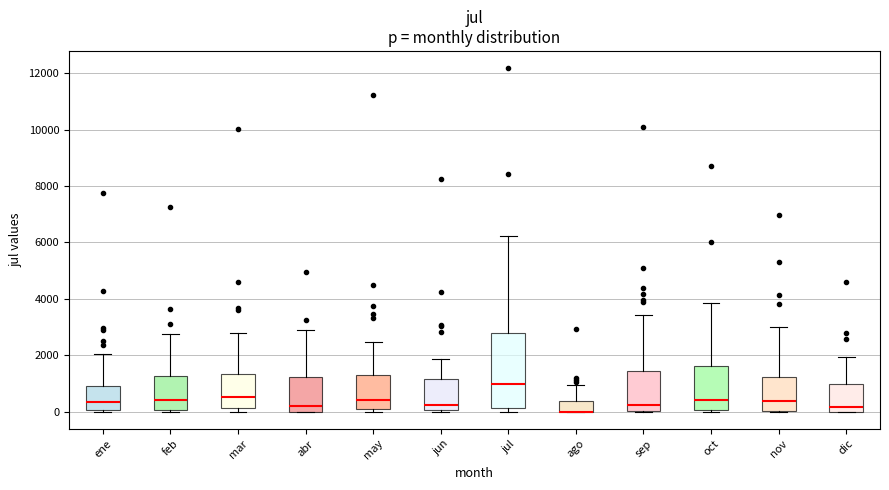

Reading left to right, transcribe this box plot: for each box, give where its median line is, the range the box spans, and where its two whiskers end, as read against the y-axis. The values are not printed on the chart, so give them approximately, as read against the axis.

ene: median 400, box 0 to 1000, whiskers 0 (just below the box's lower edge) to 2000
feb: median 400, box 0 to 1200, whiskers 0 to 2800
mar: median 600, box 200 to 1400, whiskers 0 to 2800
abr: median 200, box 0 to 1200, whiskers 0 to 2800
may: median 400, box 200 to 1200, whiskers 0 to 2400
jun: median 200, box 0 to 1200, whiskers 0 to 1800
jul: median 1000, box 200 to 2800, whiskers 0 to 6200
ago: median 0 (drawn on the box's lower edge), box 0 to 400, whiskers 0 to 1000
sep: median 200, box 0 to 1400, whiskers 0 to 3400
oct: median 400, box 0 to 1600, whiskers 0 (just below the box's lower edge) to 3800
nov: median 400, box 0 to 1200, whiskers 0 to 3000
dic: median 200, box 0 to 1000, whiskers 0 to 2000